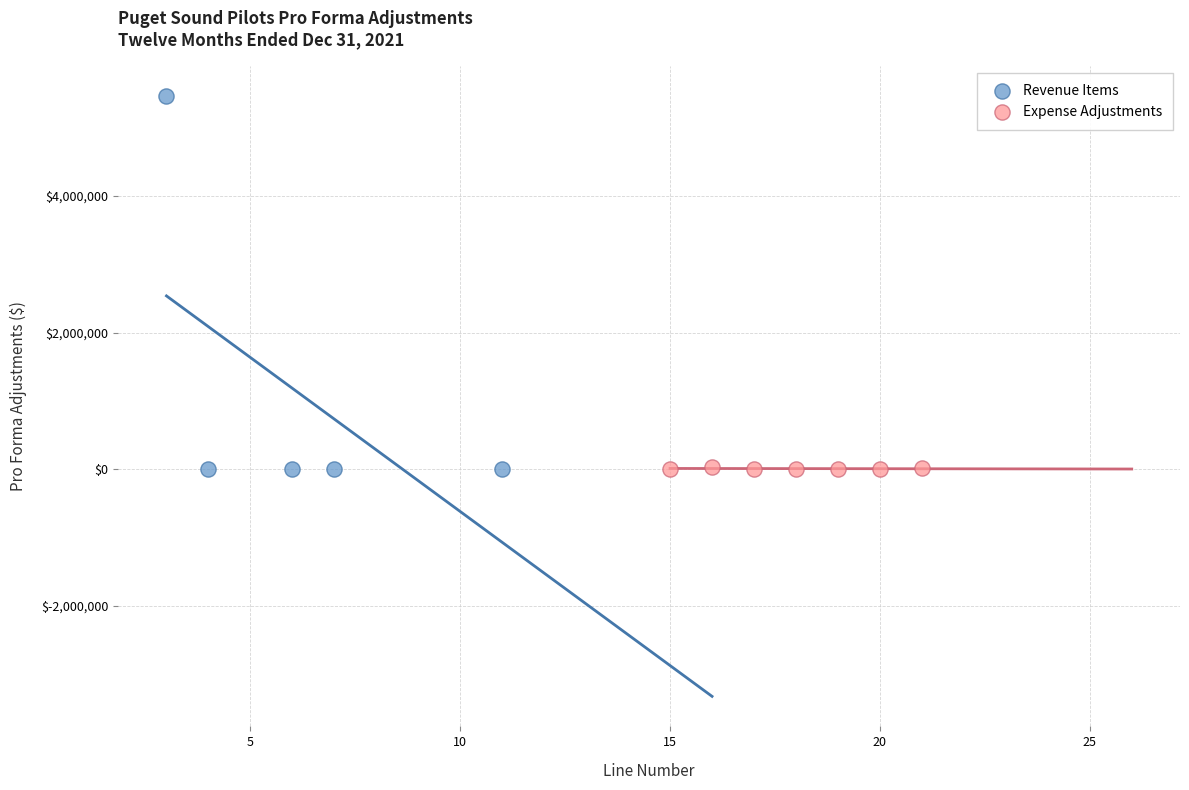

Which series has the largest Y range (max minus min)?

Revenue Items